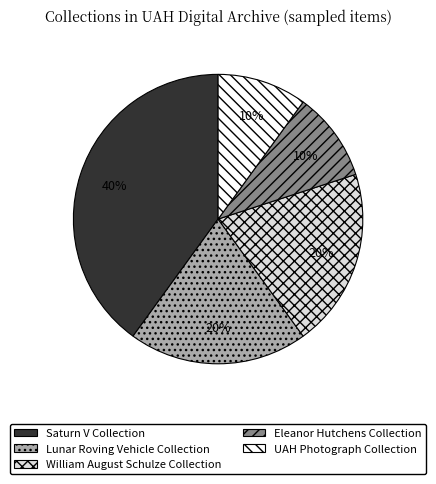

Does any single category account for the majority?

No